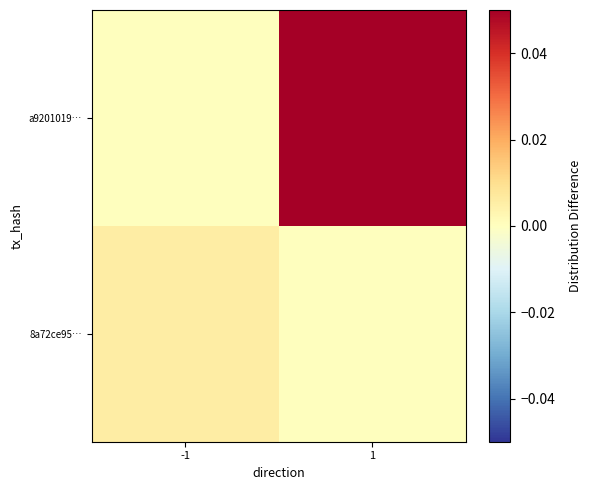

Count the number of categories in the chart.

2